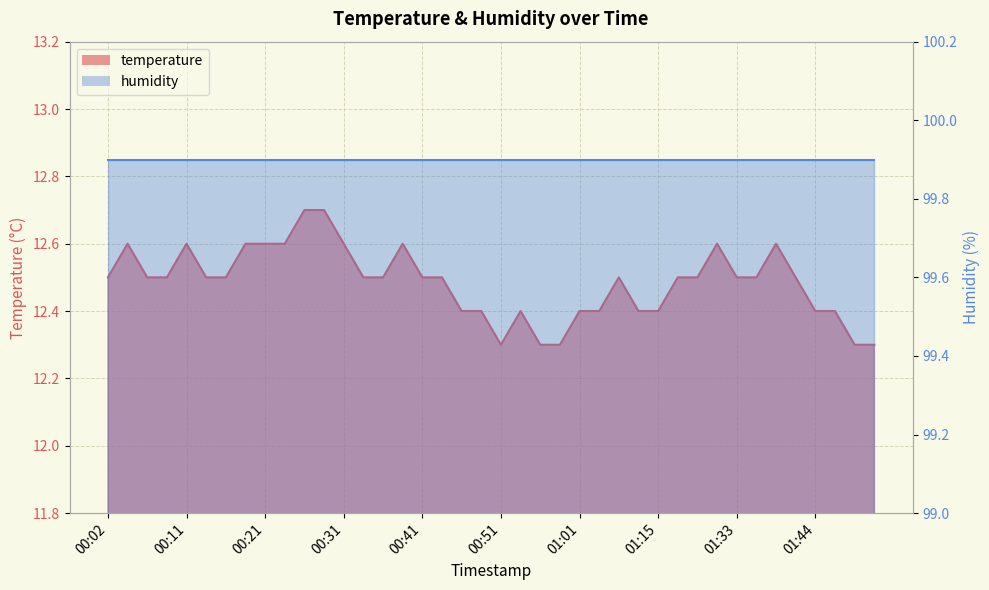

How many values are between 12 and 13?

40